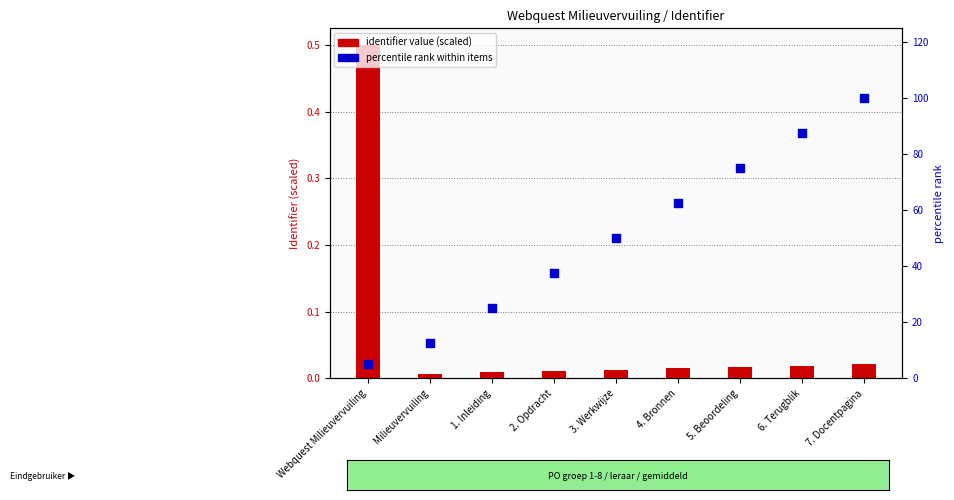

What are all the series names shown in the legend?

identifier value (scaled), percentile rank